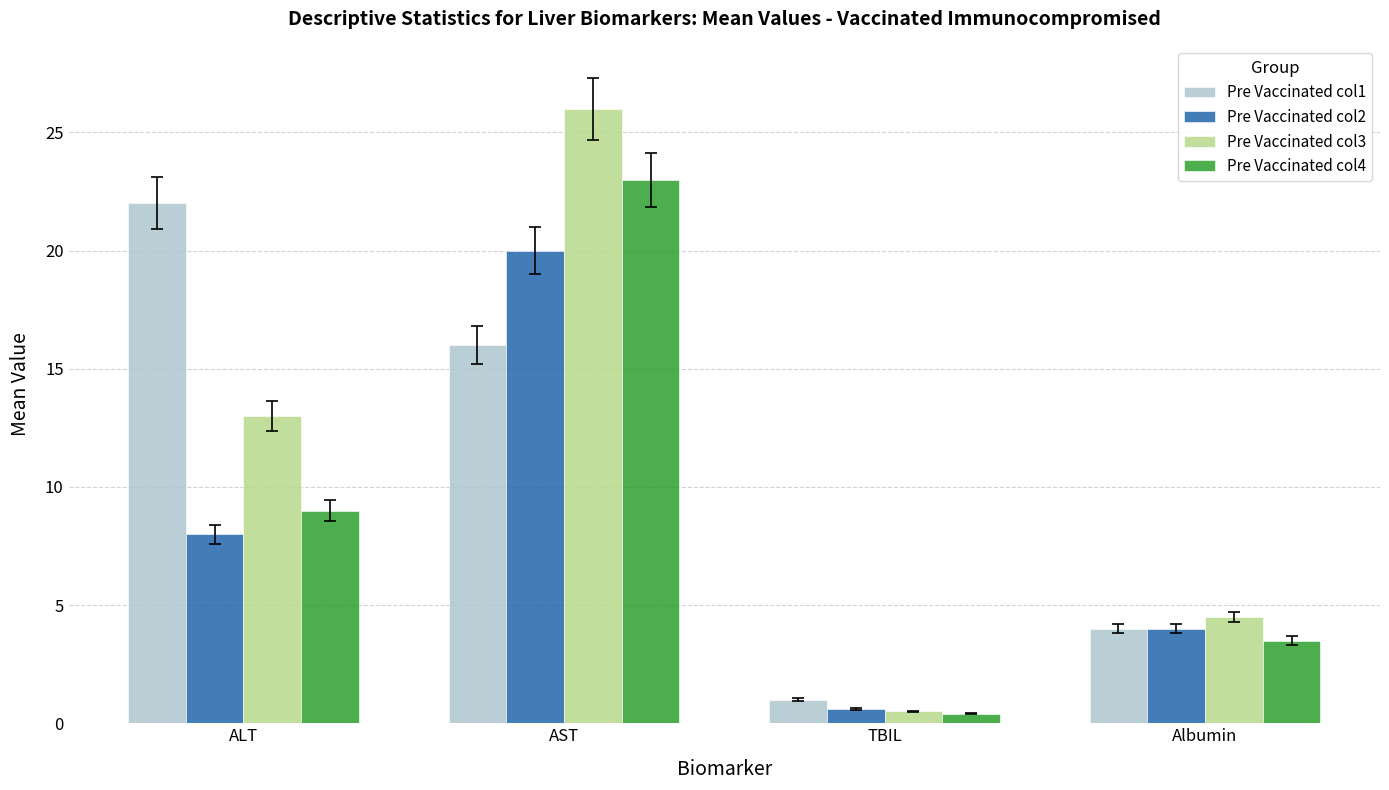

Is the value of Pre Vaccinated col3 at TBIL greater than the value of Pre Vaccinated col2 at AST?

No